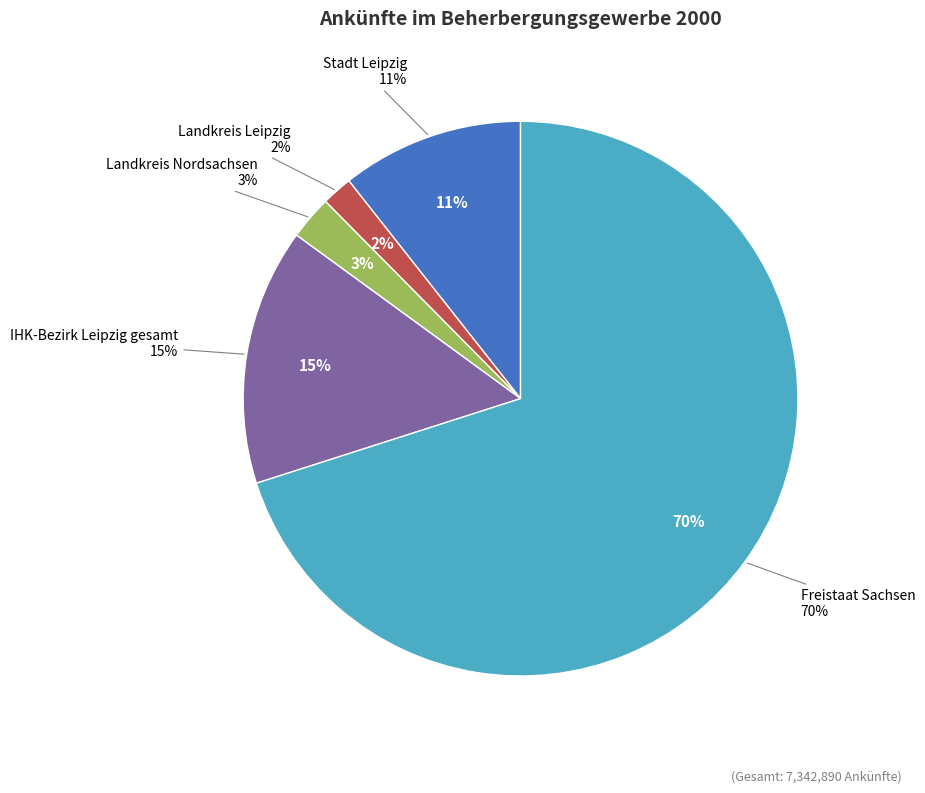

What is the change in value from Stadt Leipzig to Landkreis Leipzig?

-648653